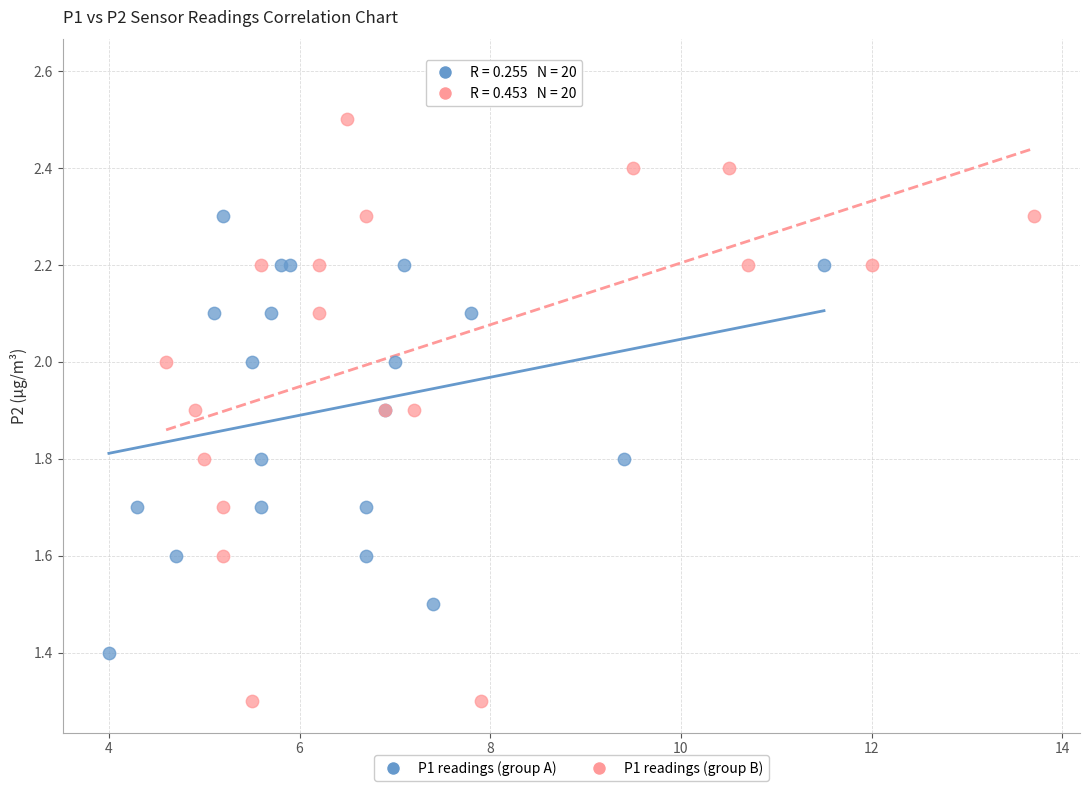

Which series reaches the maximum Y coordinate?

P1 readings (group B)